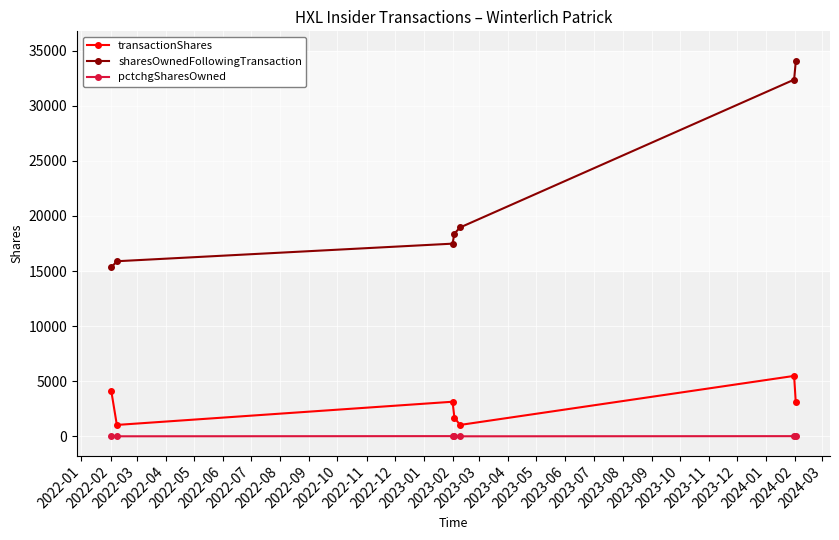

List the series in order of their peak value, lowest first.

pctchgSharesOwned, transactionShares, sharesOwnedFollowingTransaction